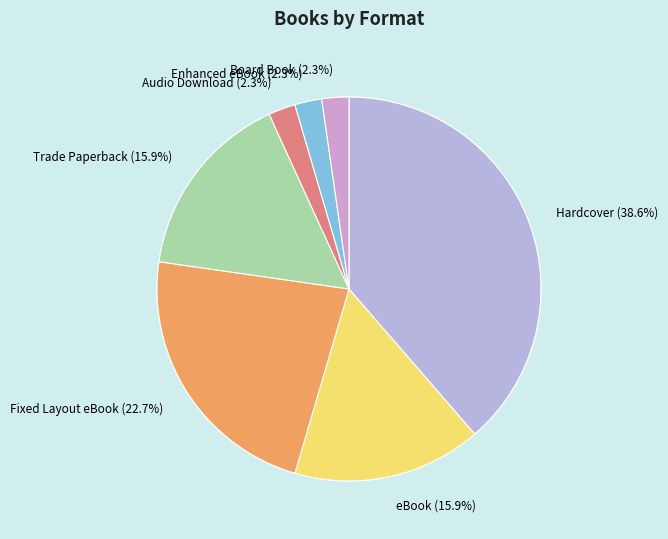

Rank the categories by value from lowest to highest.

Audio Download, Enhanced eBook, Board Book, eBook, Trade Paperback, Fixed Layout eBook, Hardcover